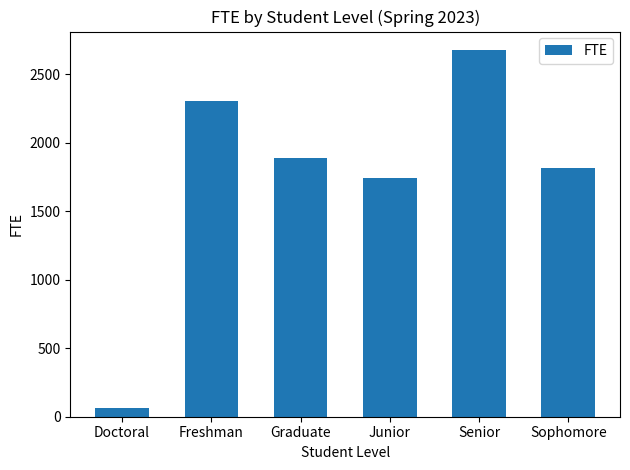

Count the number of categories in the chart.

6